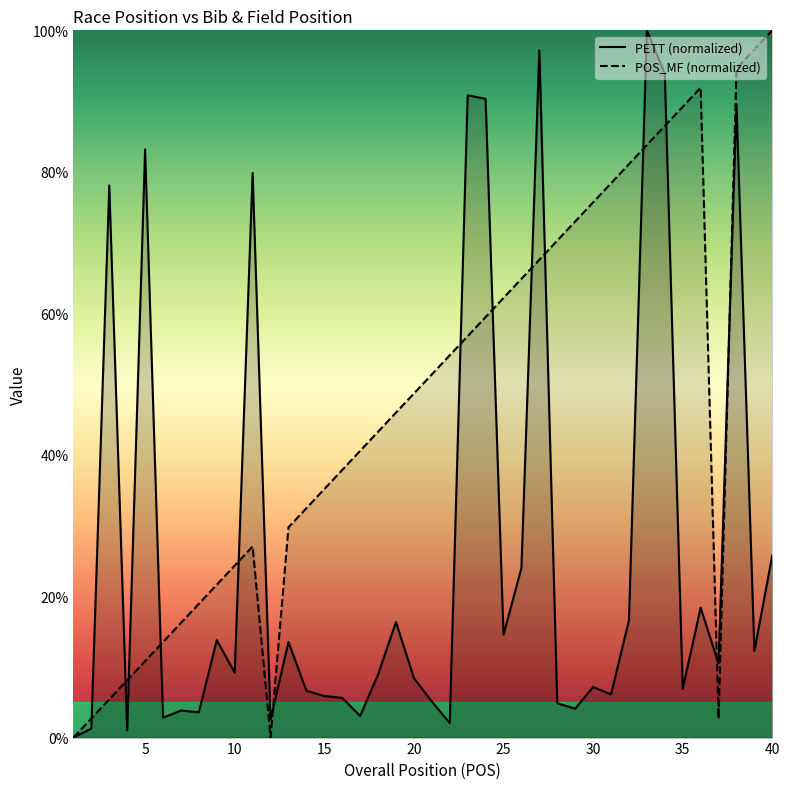

At 30, list the series in order from smallest to largest.

PETT (normalized), POS_MF (normalized)